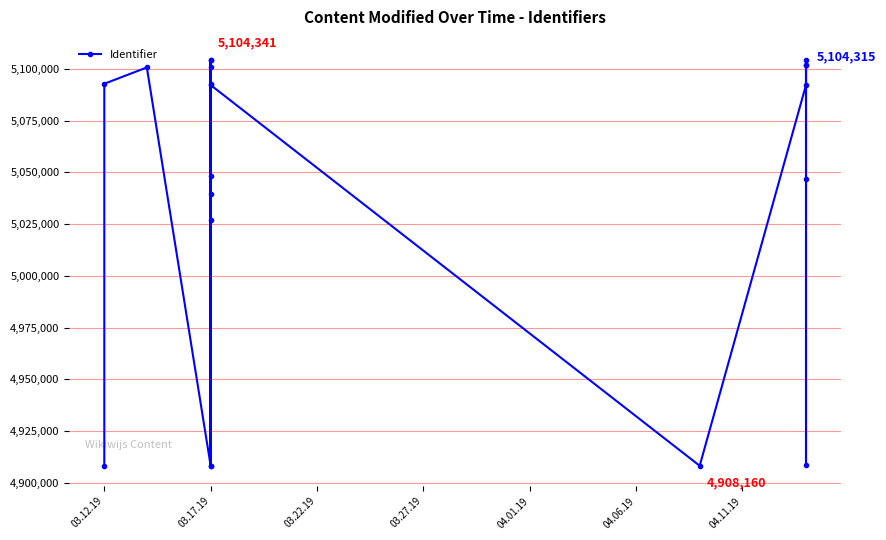

Reading left to right, transcribe all the data shown in this chart.

4908234	5092826	5100724	4908274	5104341	5039550	4908267	5104337	5026771	5092814	5048184	5100762	5092240	4908160	5092232	5102112	5046632	4908436	5102115	5104315